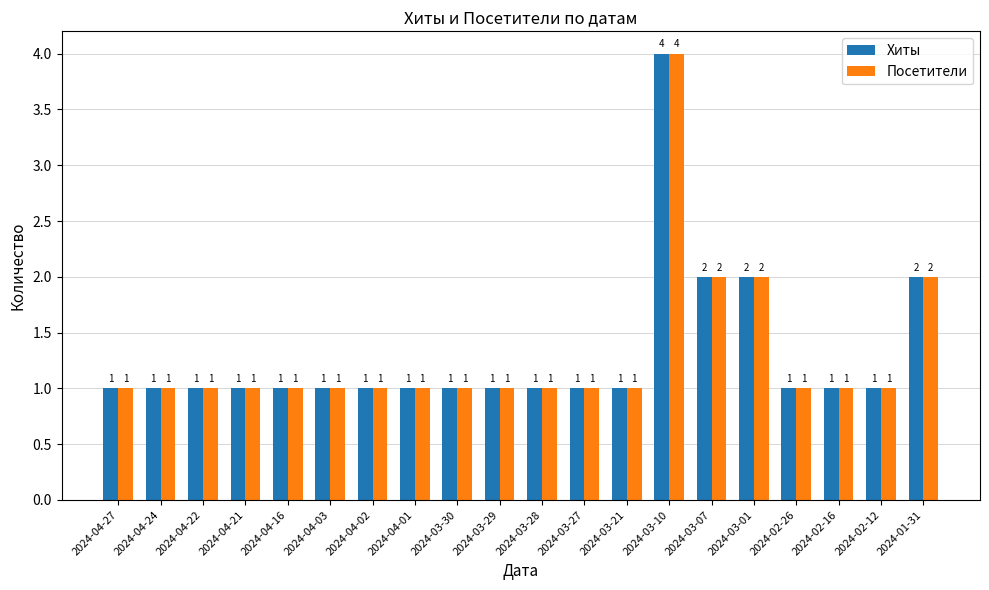

Are the bars grouped side by side (vs. stacked)?

Yes